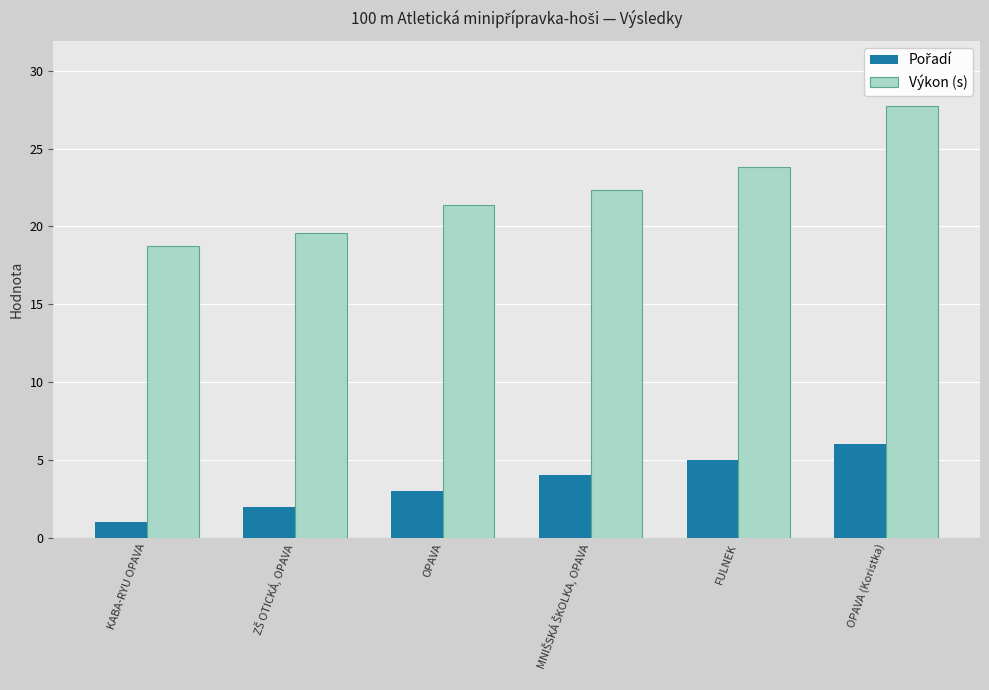

Between OPAVA and OPAVA (Koristka), which series saw the biggest shift?

Výkon (s)